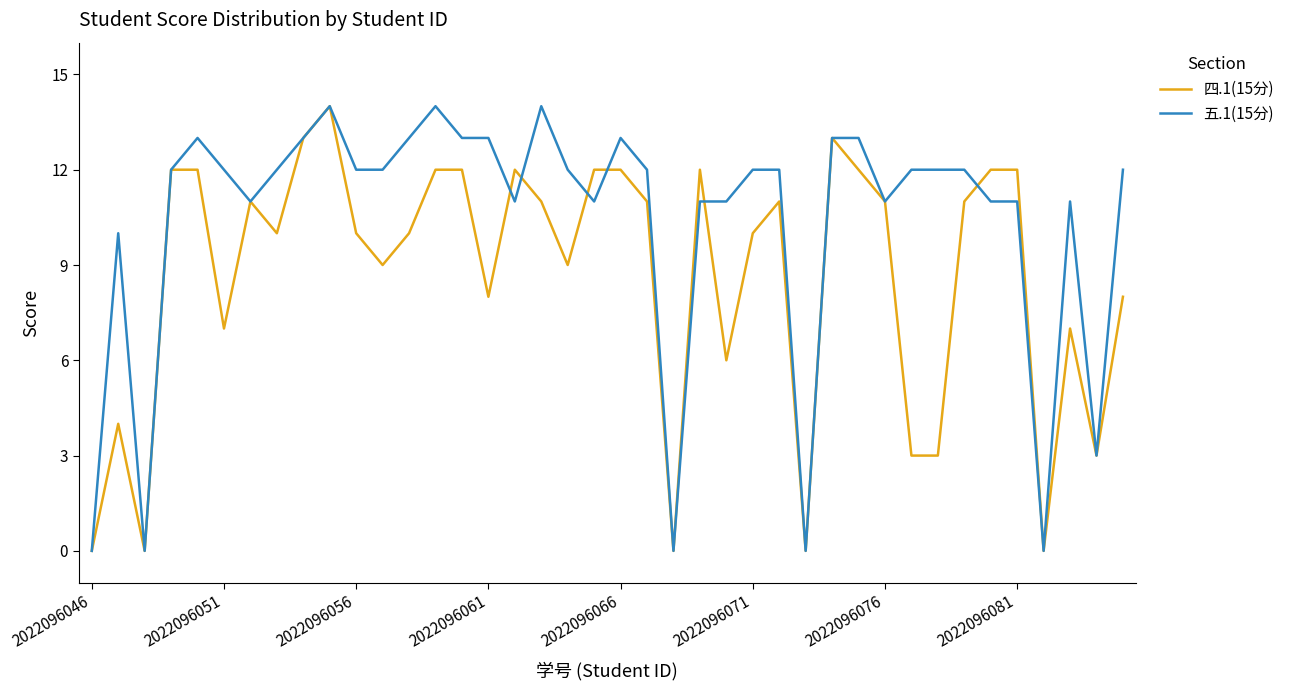

What is the highest value of the 五.1(15分) series?

14